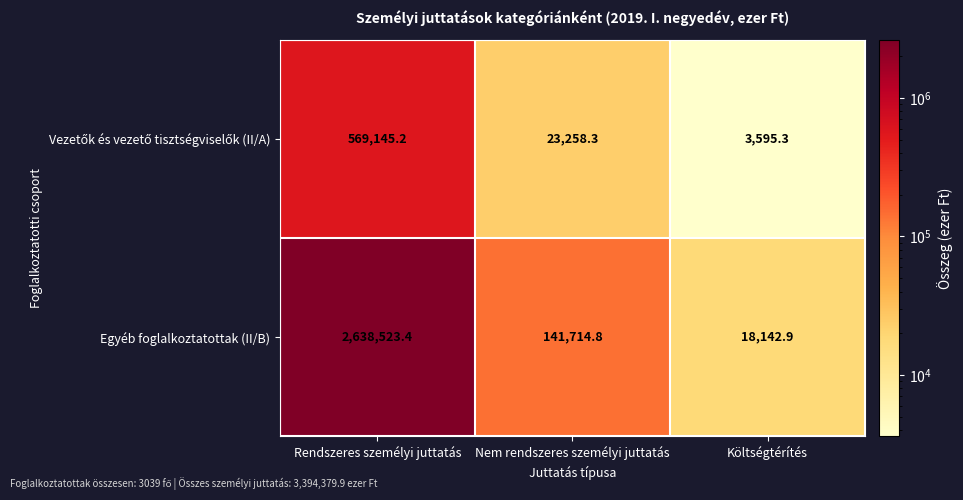

Rank the categories by Egyéb foglalkoztatottak (II/B) value from lowest to highest.

Költségtérítés, Nem rendszeres személyi juttatás, Rendszeres személyi juttatás